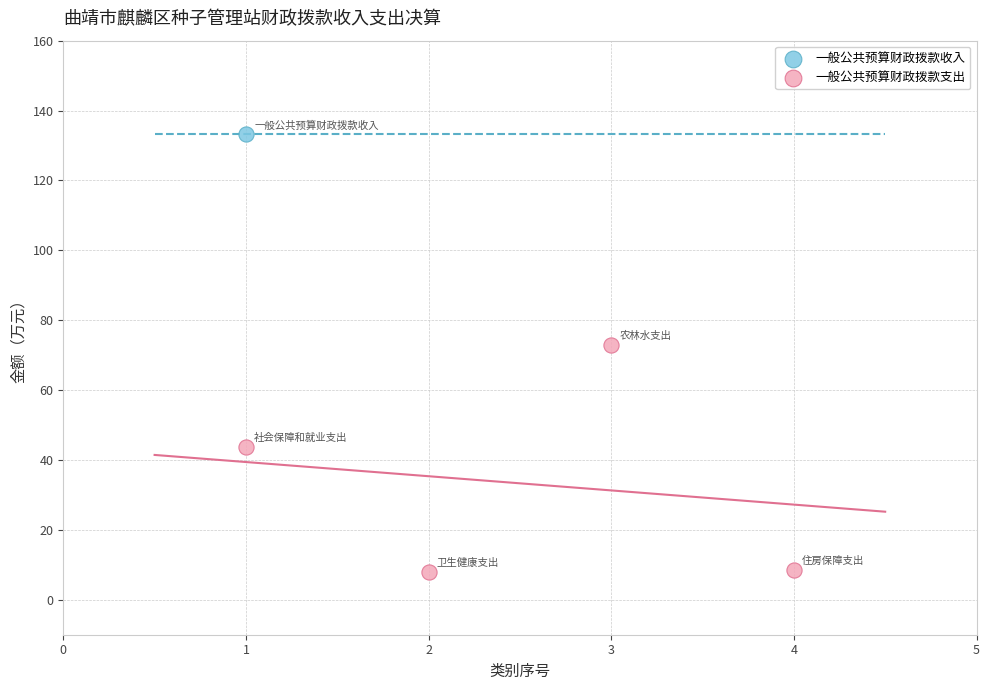

What are all the series names shown in the legend?

一般公共预算财政拨款收入, 一般公共预算财政拨款支出